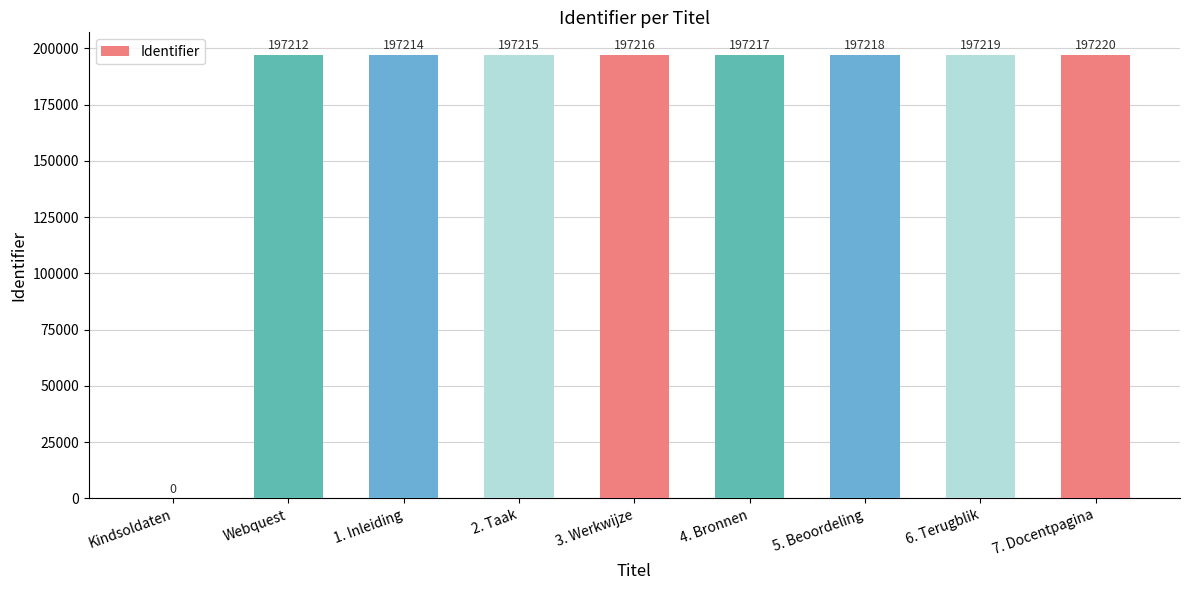

What is the sum of all values?

1577731